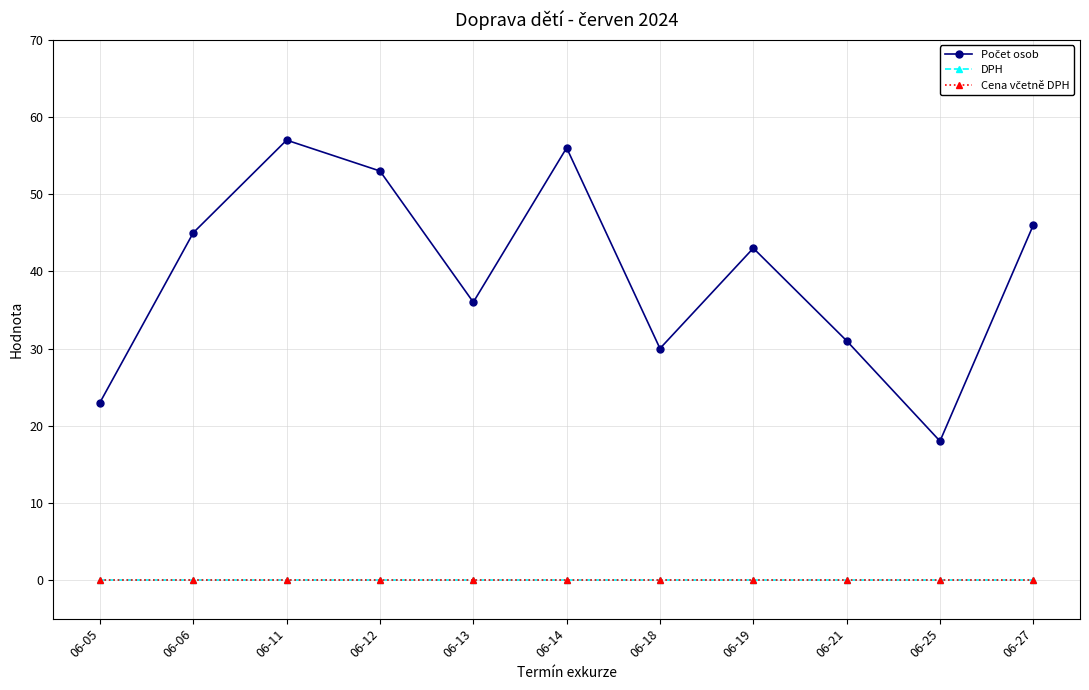

Where is DPH nearest to the value 0?

06-05